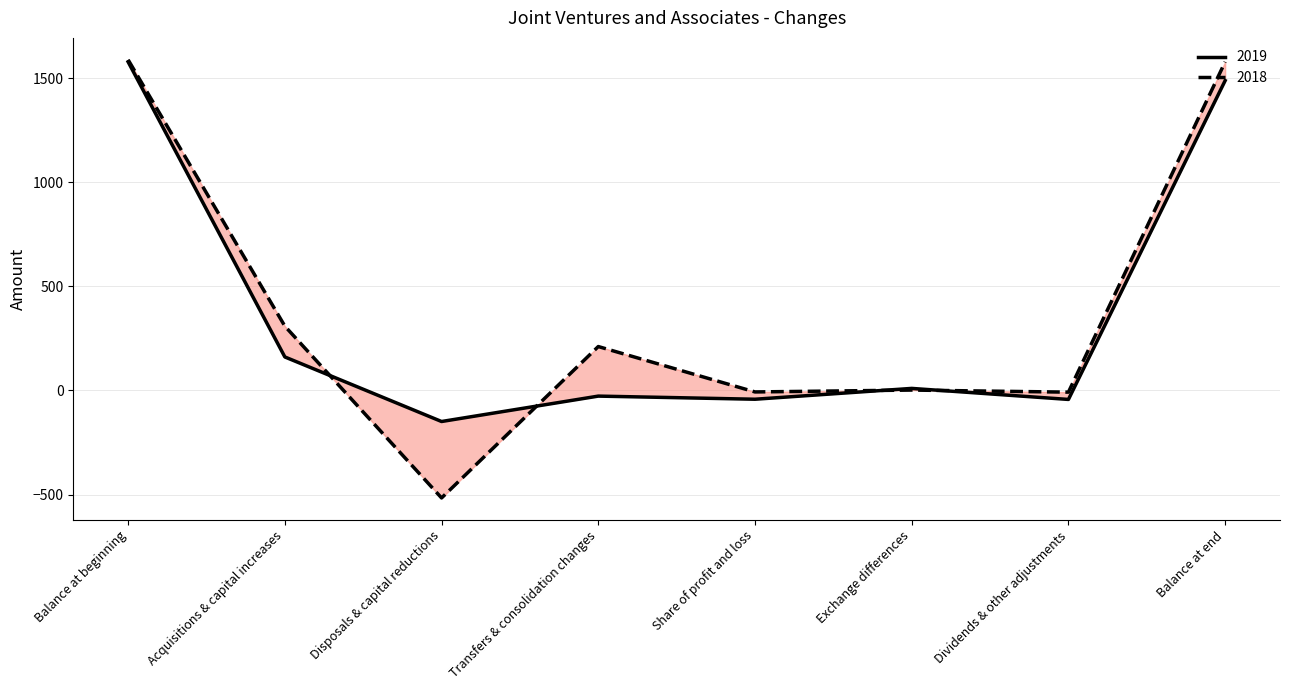

What is the difference between the maximum and second lowest values in the 2019 series?

1621